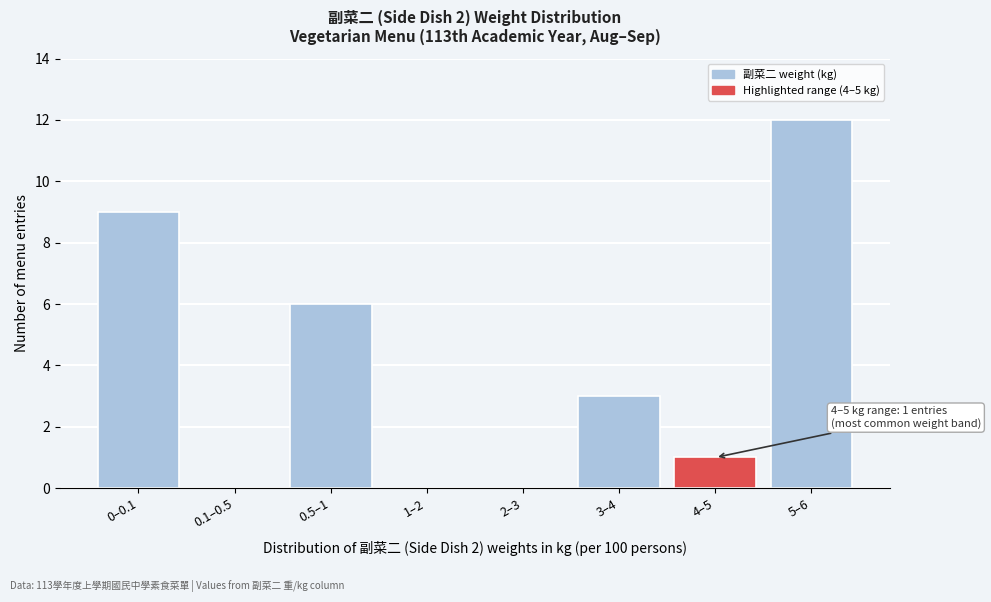

Reading right to left, transcribe all the data shown in this chart.

5–6=12	4–5=1	3–4=3	2–3=0	1–2=0	0.5–1=6	0.1–0.5=0	0–0.1=9